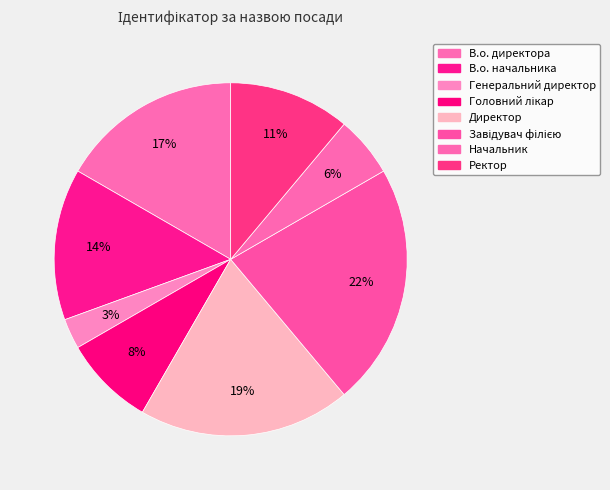

Rank the categories by value from lowest to highest.

Генеральний директор, Начальник, Головний лікар, Ректор, В.о. начальника, В.о. директора, Директор, Завідувач філією